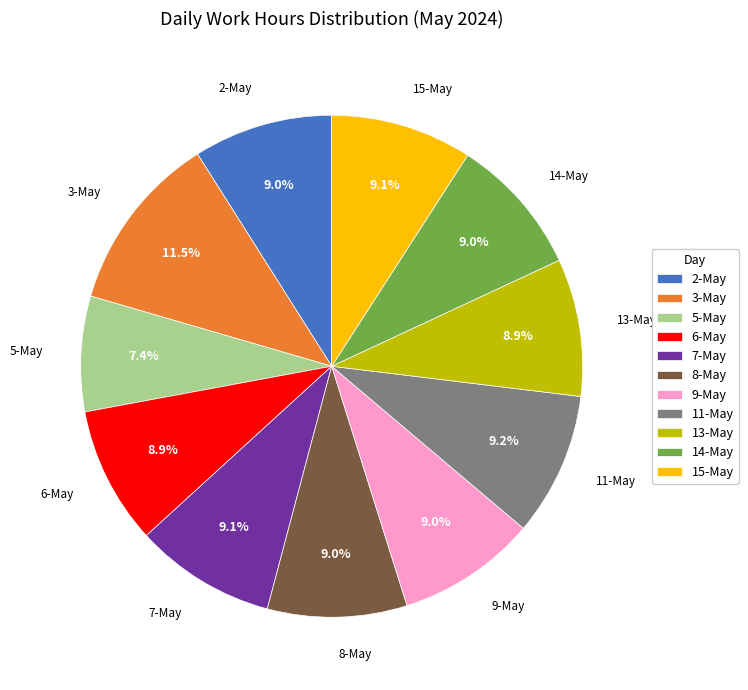

Does 15-May represent more than half of the total?

No